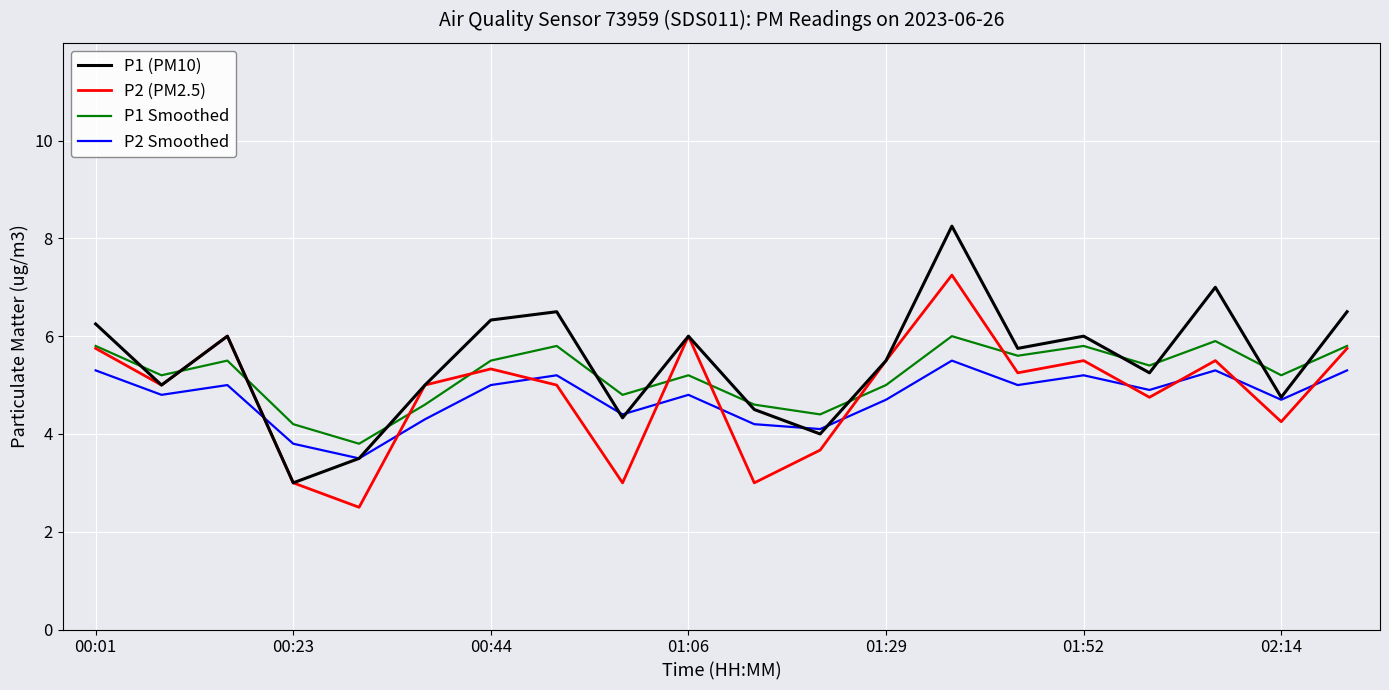

Which series has the widest spread of values?

P1 (PM10)